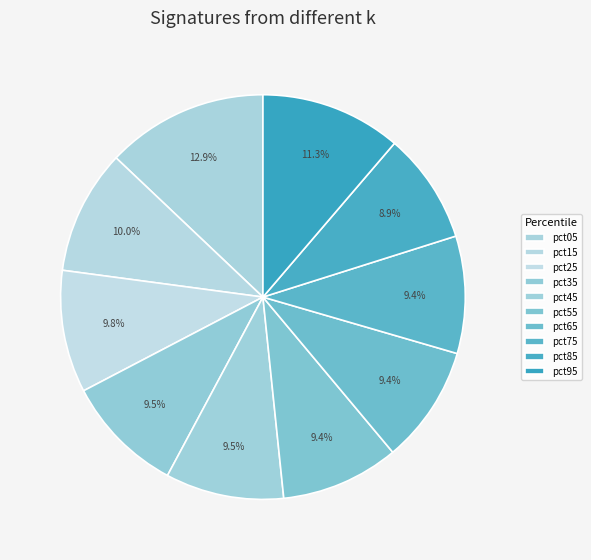

What portion of the pie excludes pct25?

90.2%